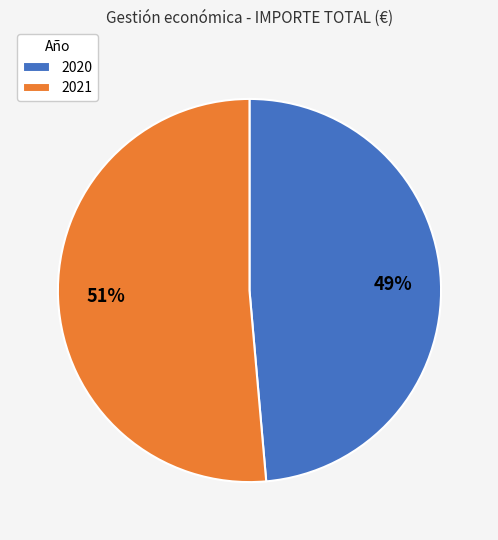

To the nearest percent, what is the average slice percentage?

50%